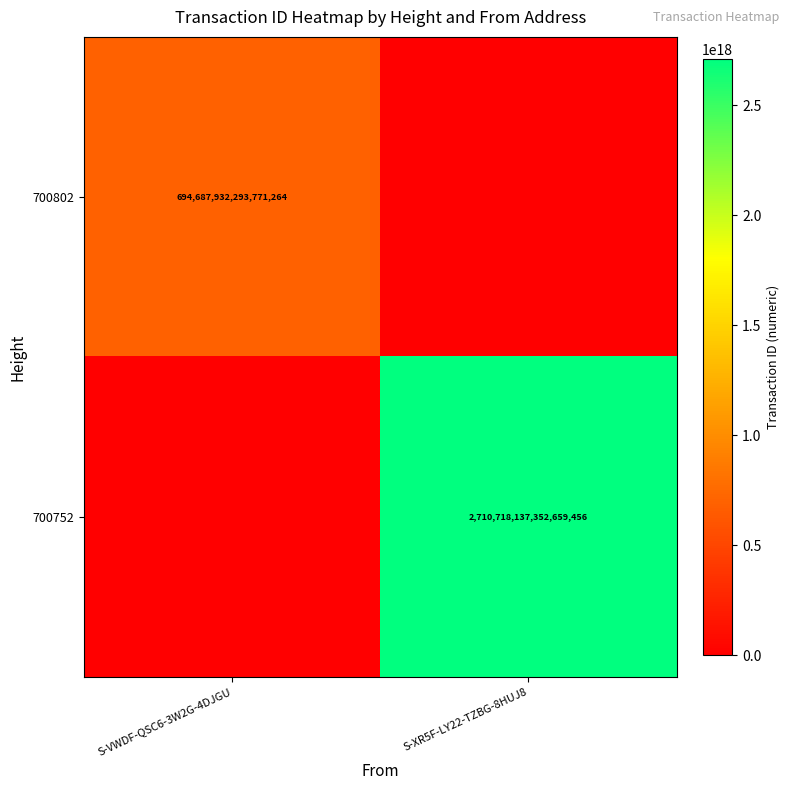

The 700802 series shows 970211462290614528 at S-VWDF-QSC6-3W2G-4DJGU. True or false?

False